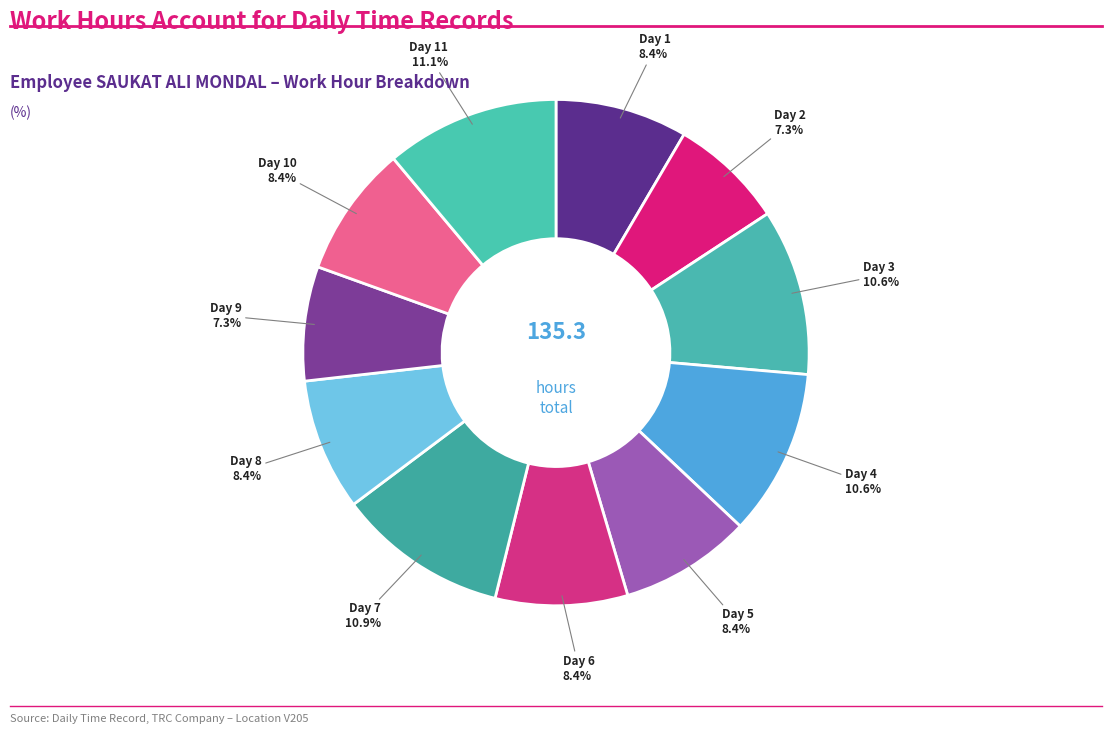

To the nearest percent, what is the difference between the largest and smallest slice percentages?

4%